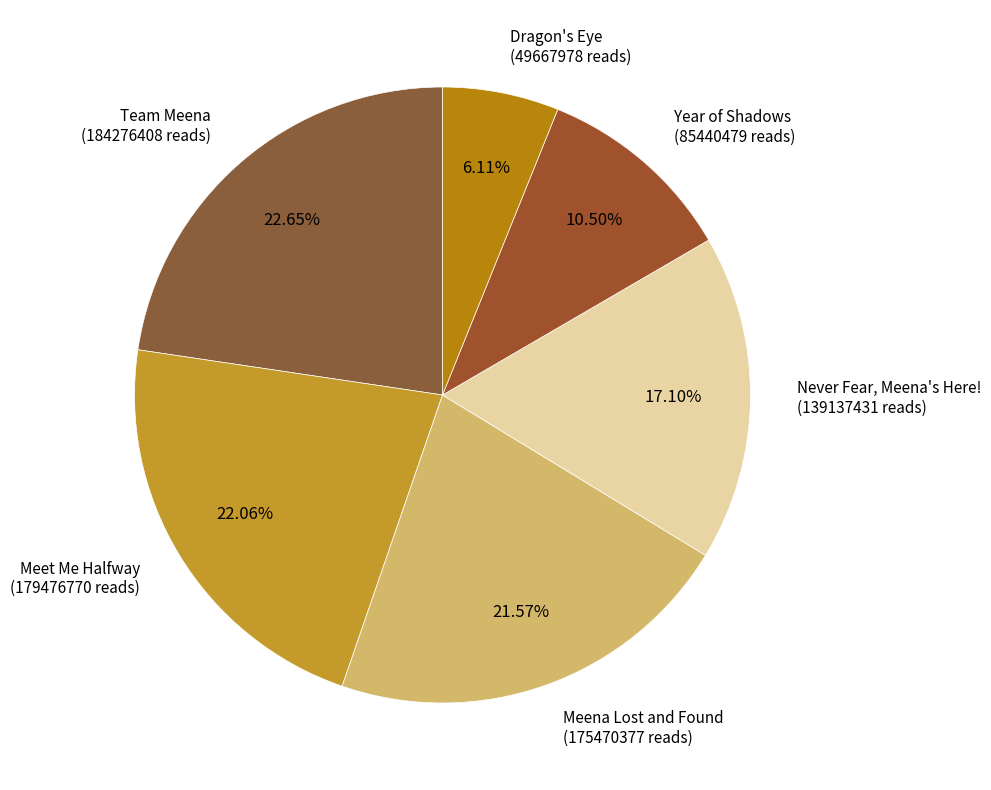

How many slices are in this pie chart?

6